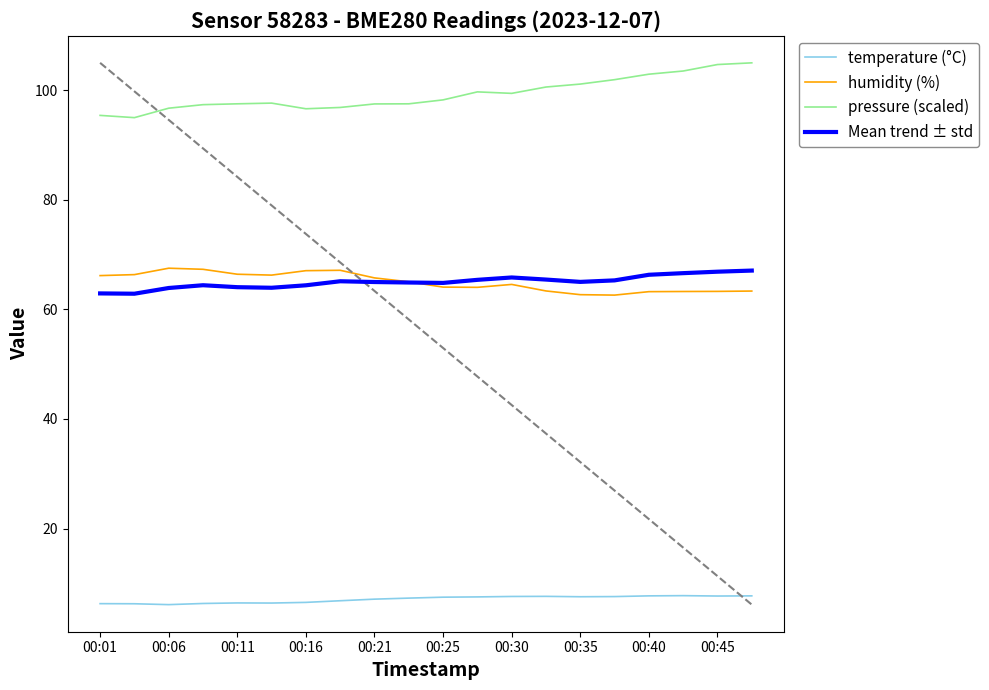

True or false: pressure (scaled) and temperature (°C) intersect in this chart.

False